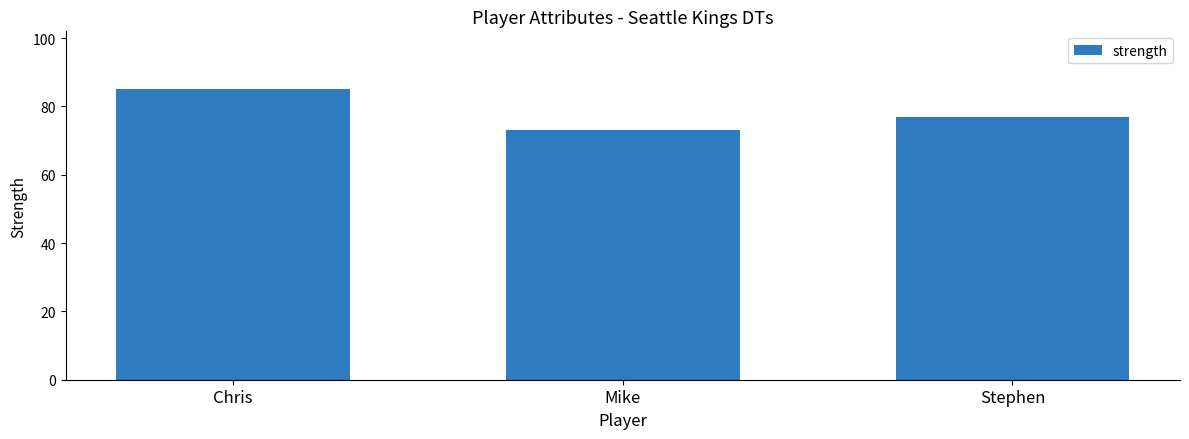

What is the value of the 2nd bar from the left?

73